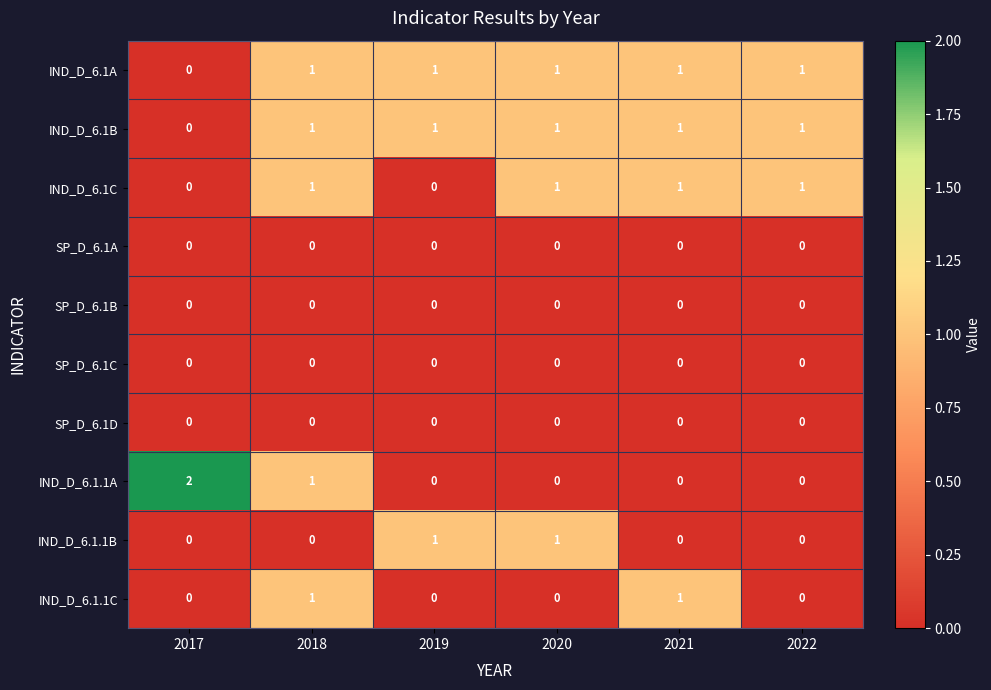

How many data points does each series have?

6